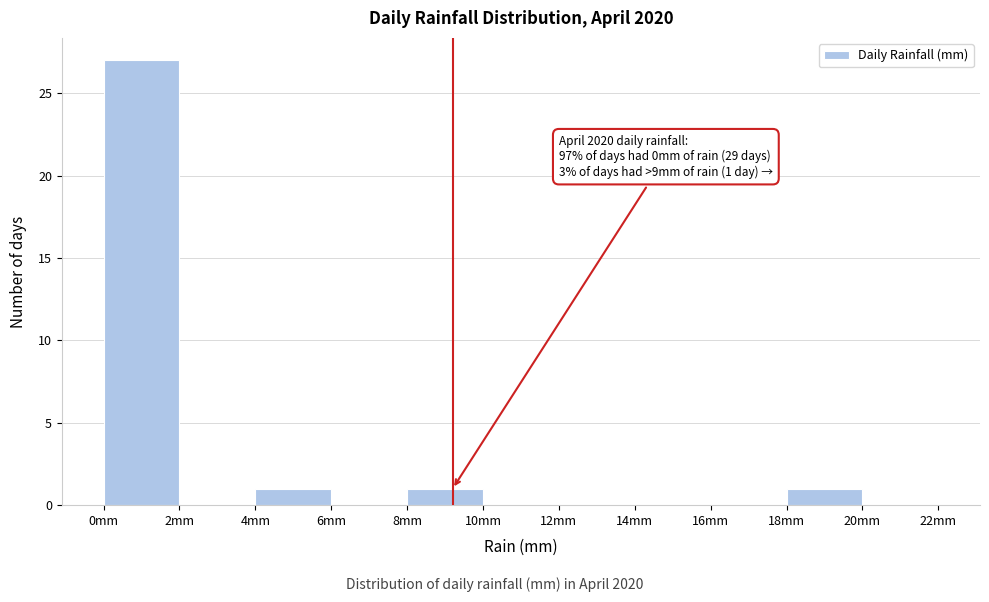

Over which range of the x-axis is the bar tallest?

0 to 2